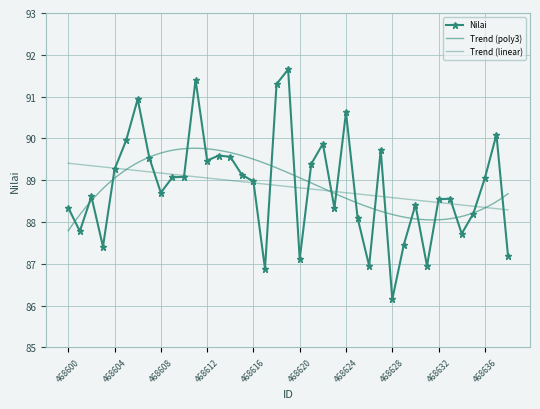

Where does the data first go above 88?

468600